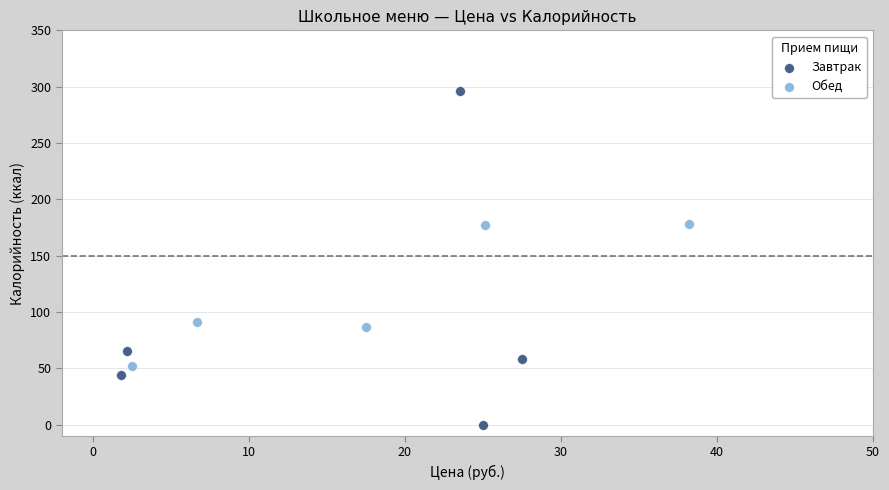

Which series reaches the maximum Y coordinate?

Завтрак